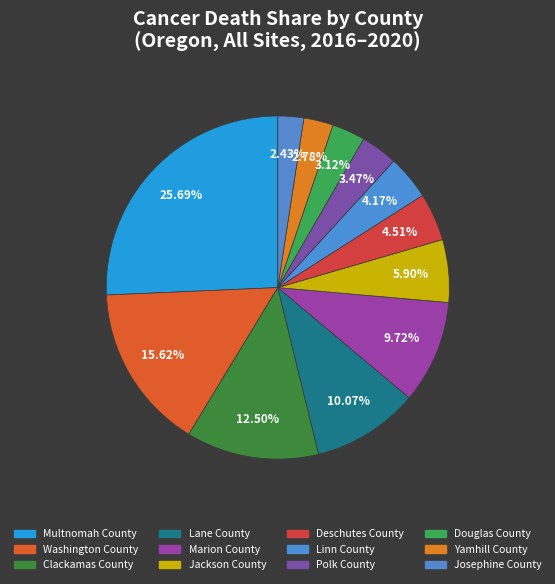

Does Deschutes County represent more than half of the total?

No